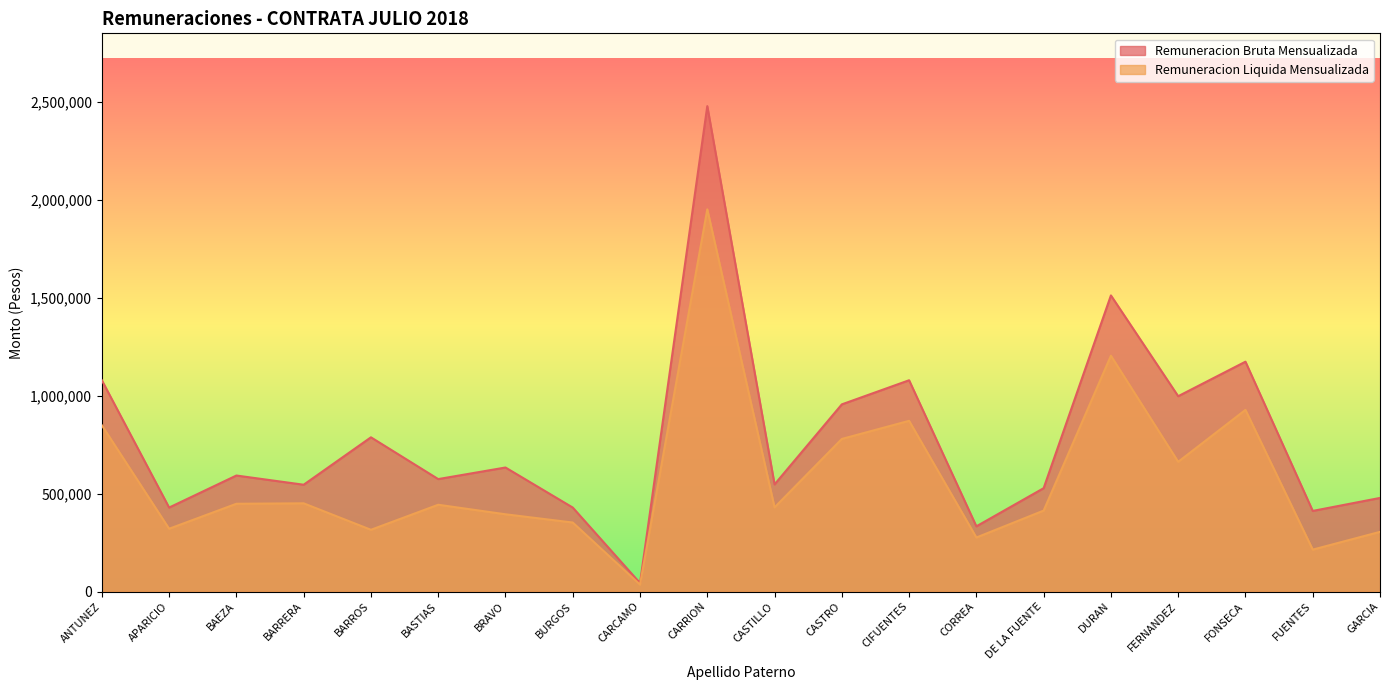

At which category does Remuneracion Bruta Mensualizada reach its first local peak?

BAEZA